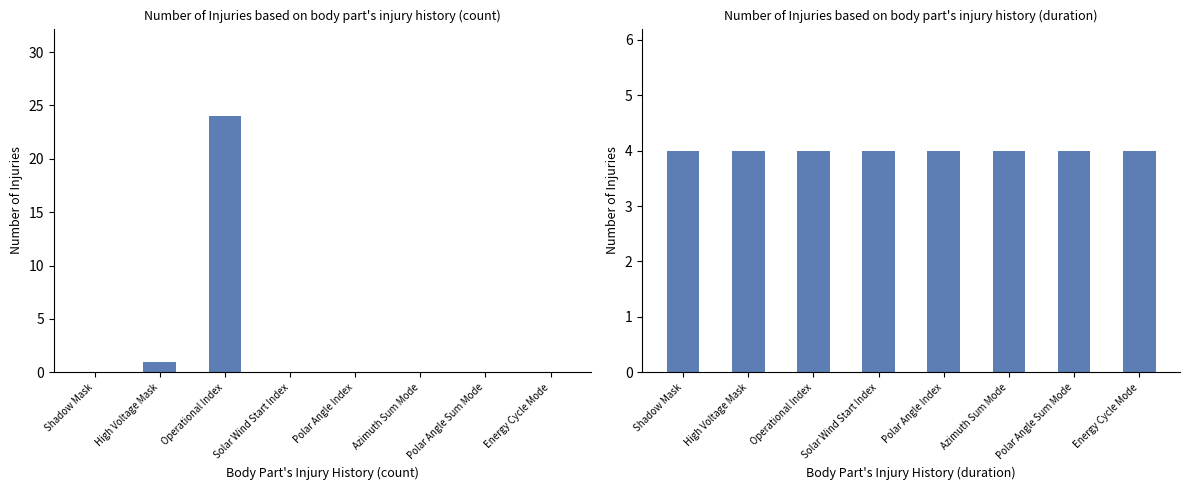

What is the label of the 3rd bar from the left?

Operational Index